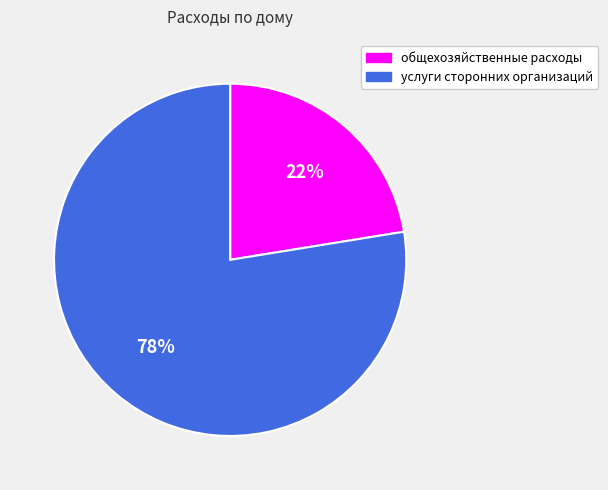

To the nearest percent, what percentage of the pie is услуги сторонних организаций?

78%